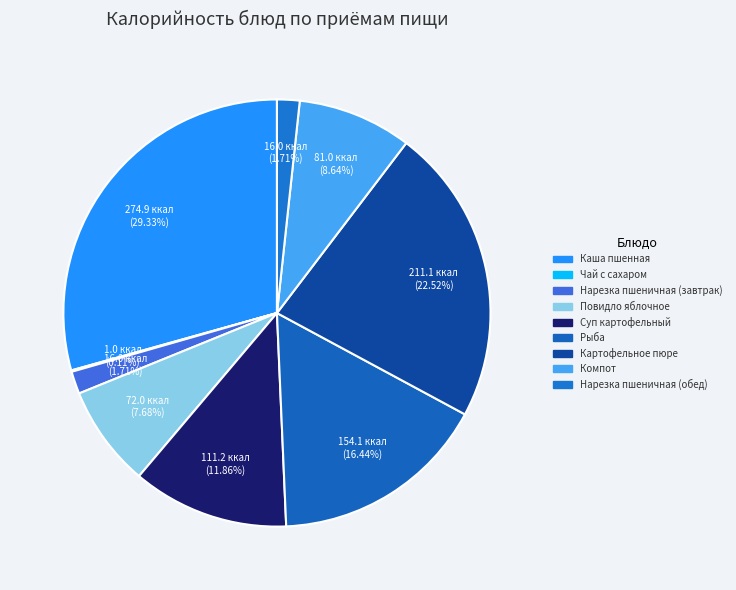

What is the total percentage of Чай с сахаром and Нарезка пшеничная (обед)?

1.8%